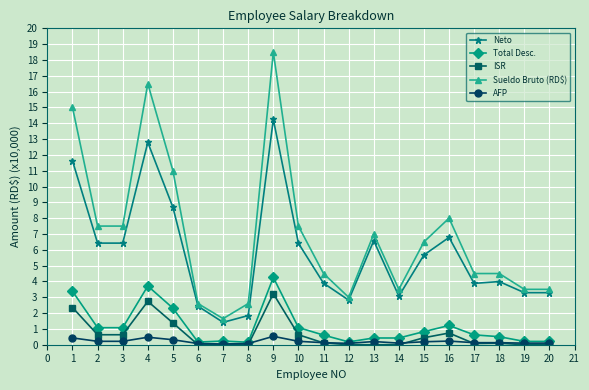

At how many categories does at least one series exceed 4?

13